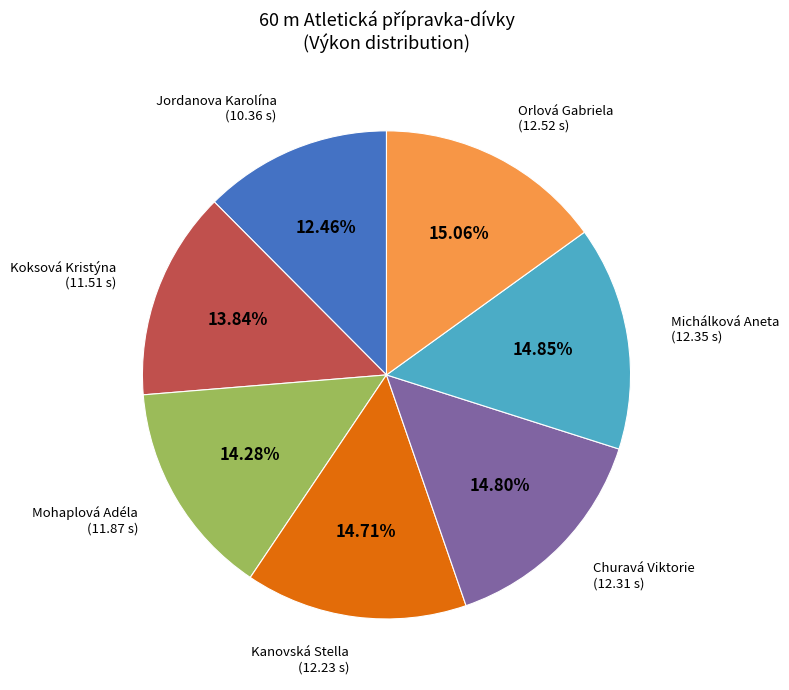

To the nearest percent, what is the combined percentage of Churavá Viktorie and Kanovská Stella?

30%